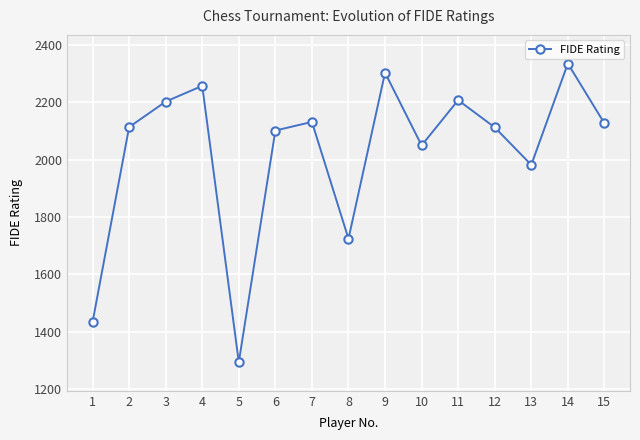

What is the difference between the values at 1 and 14?

903